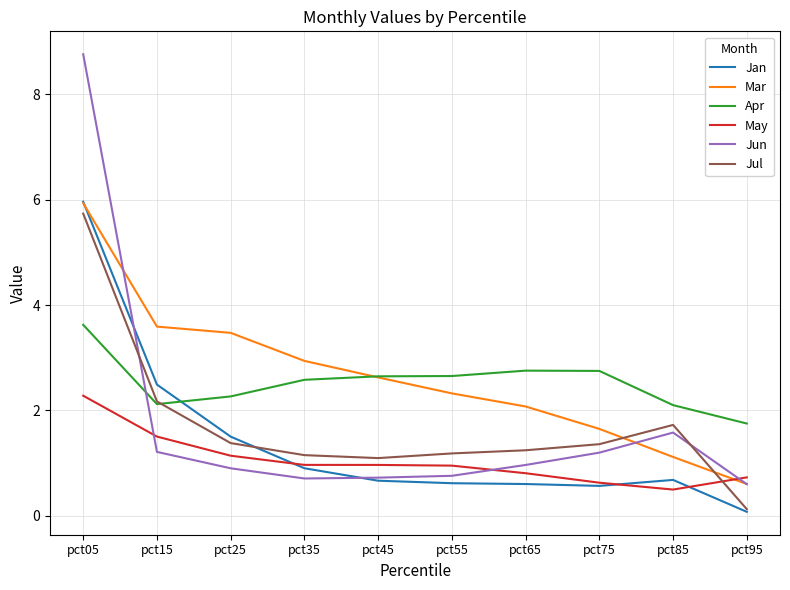

True or false: Jun has a value of 0.9 at pct25.

True